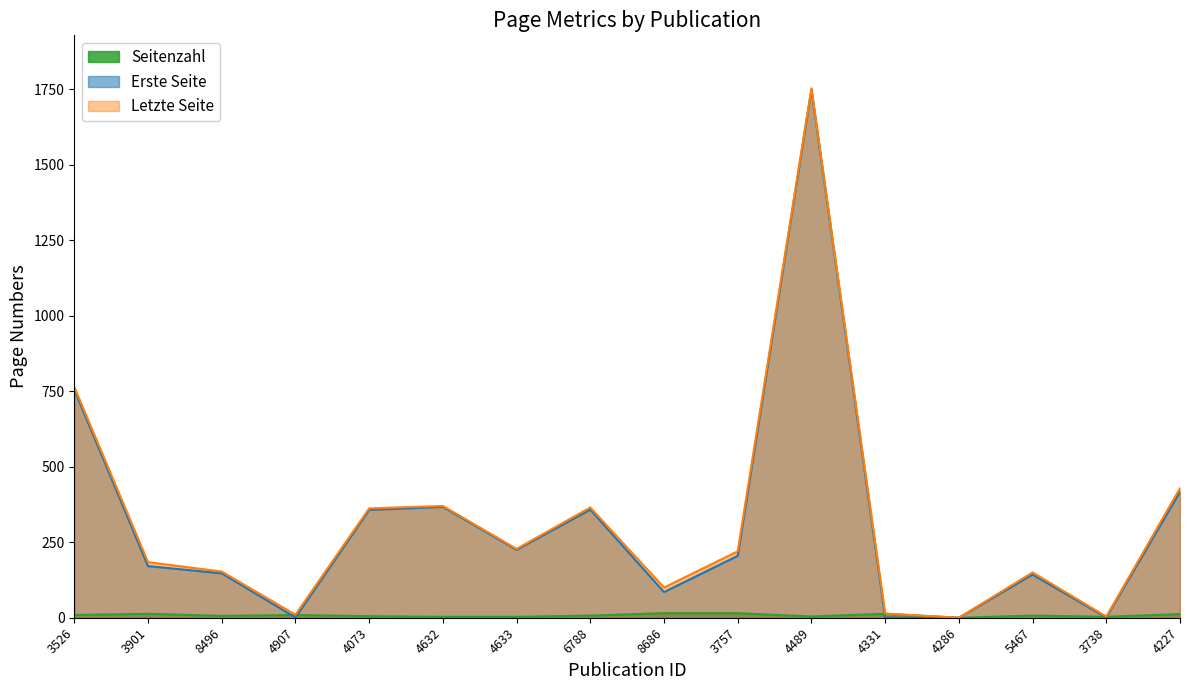

The Letzte Seite series shows 198 at 4227. True or false?

False